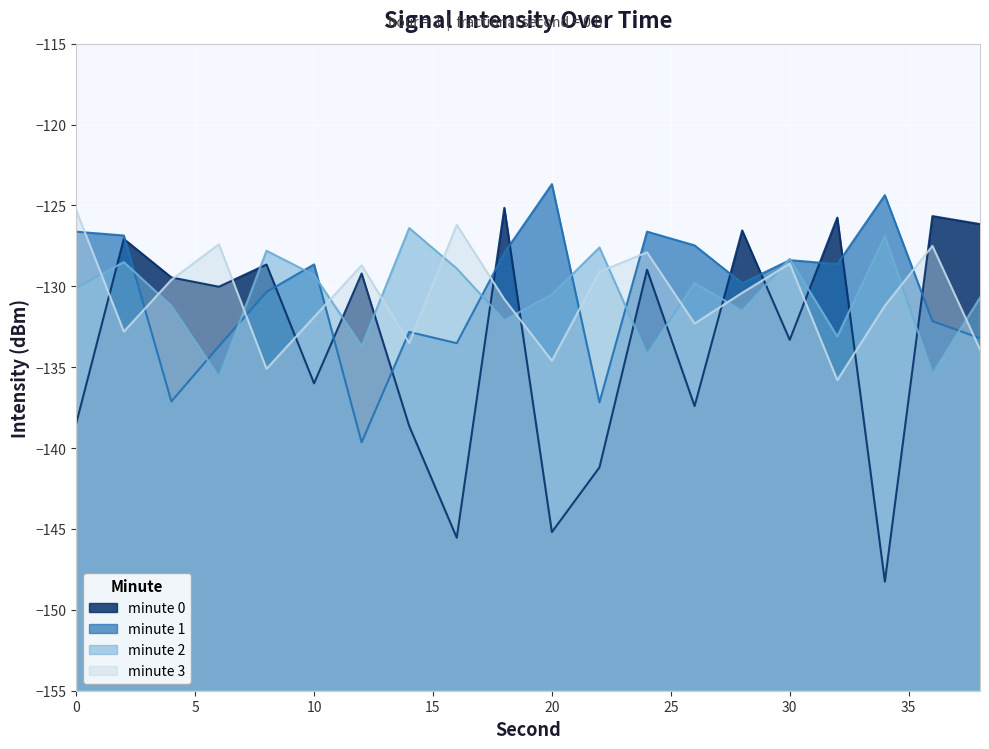

At which category is the sum across all series the highest?

2